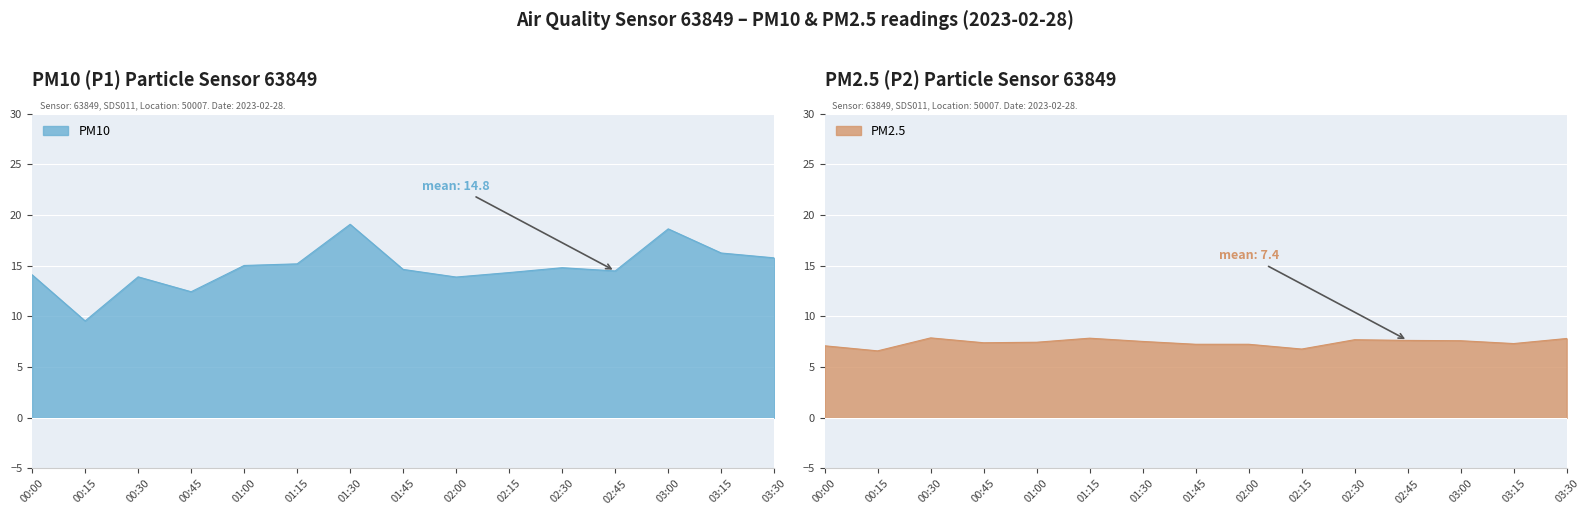

The P2 series shows 7.5 at 01:00. True or false?

True